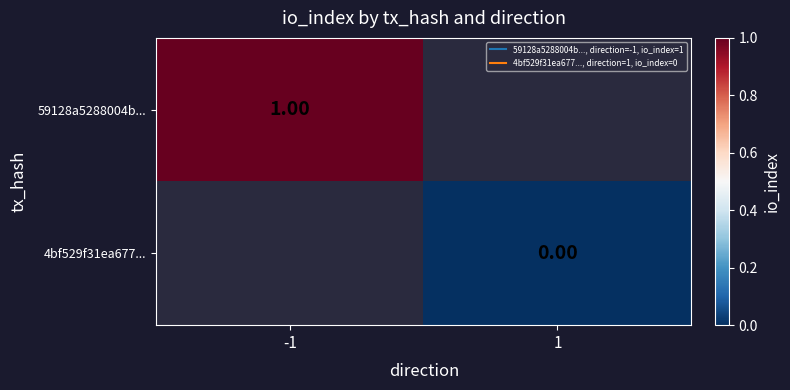

Which category has the highest value in the 59128a5288004b... series?

-1